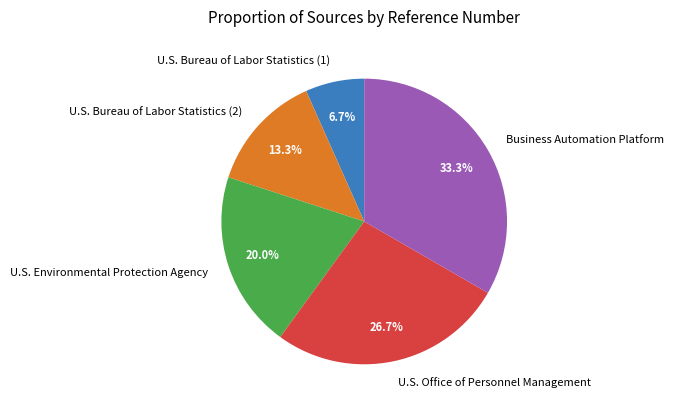

Does U.S. Bureau of Labor Statistics (1) account for over 50% of the chart?

No